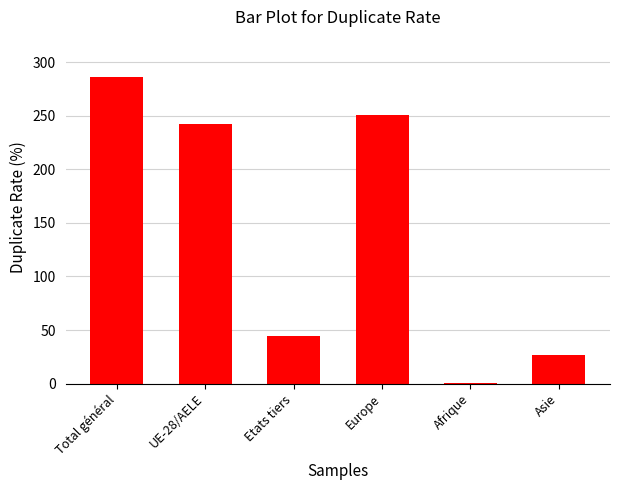

What is the sum of all values?

851